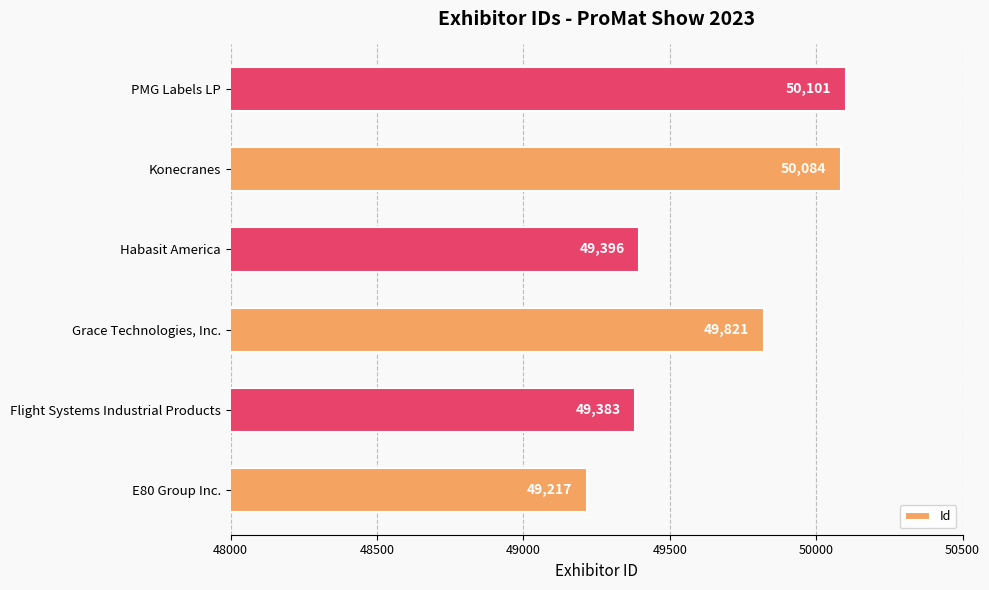

What is the minimum value shown in the chart?

49217